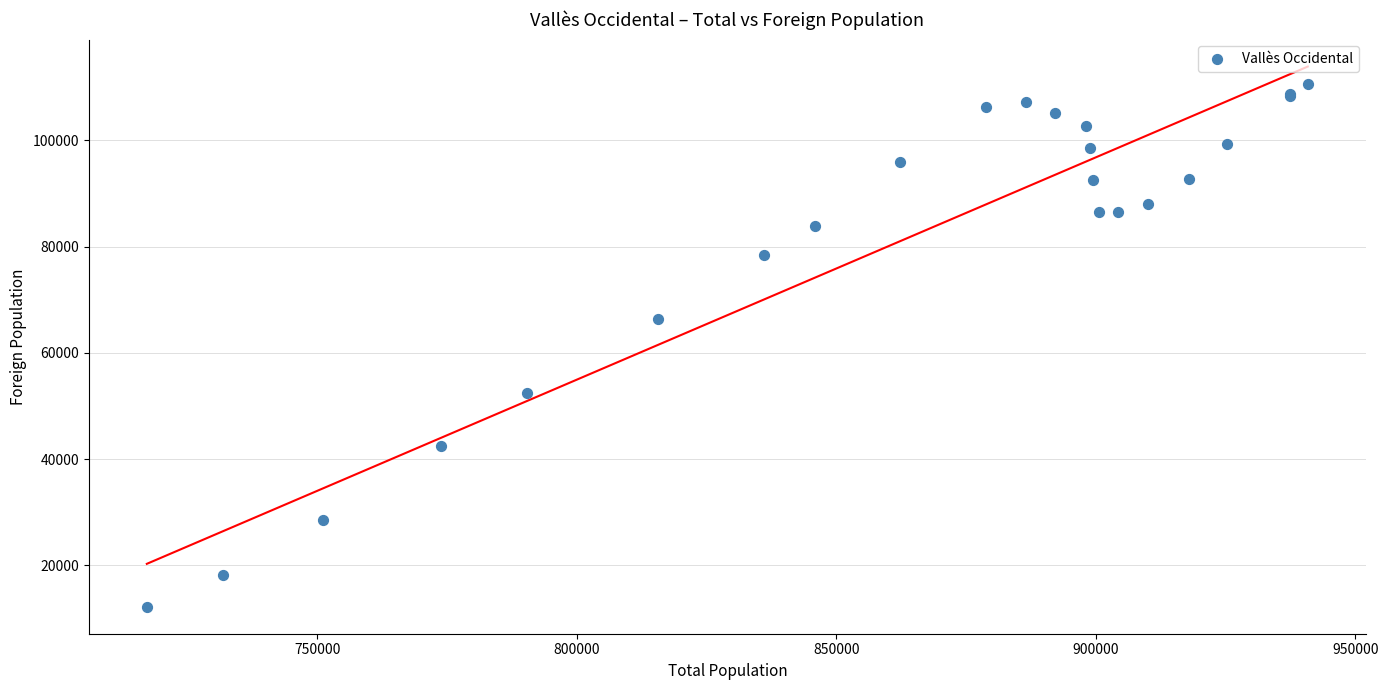

What Y value in the scatter plot is closest to 61431?

66358